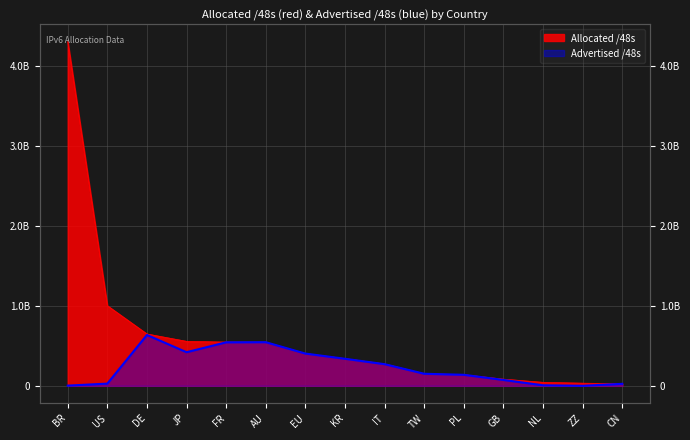

What is the label of the 9th point from the right?

EU